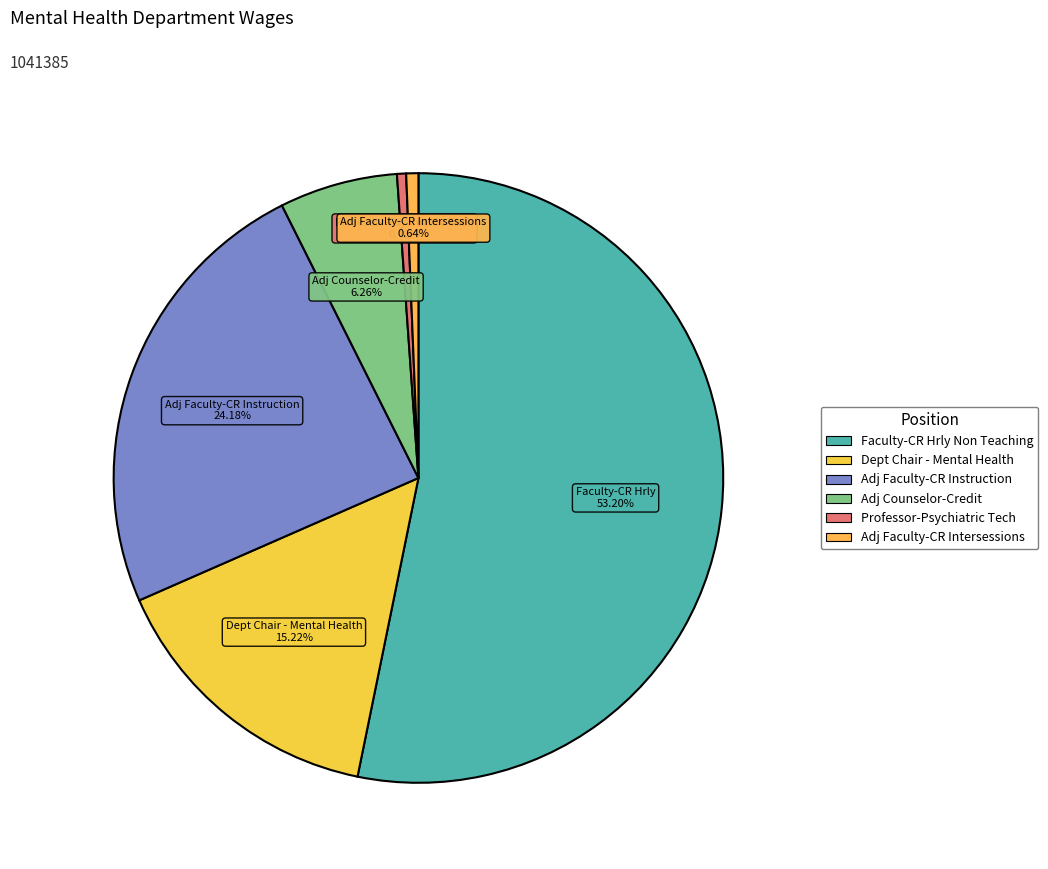

Between Adj Counselor-Credit and Adj Faculty-CR Instruction, which is larger?

Adj Faculty-CR Instruction